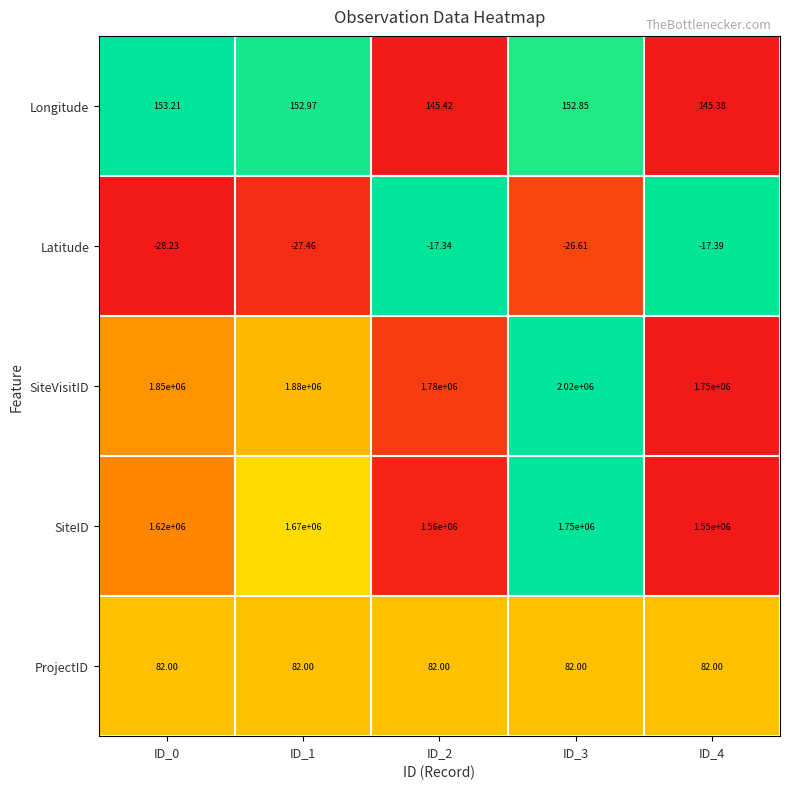

Is the value of ProjectID at ID_1 greater than the value of Longitude at ID_2?

No